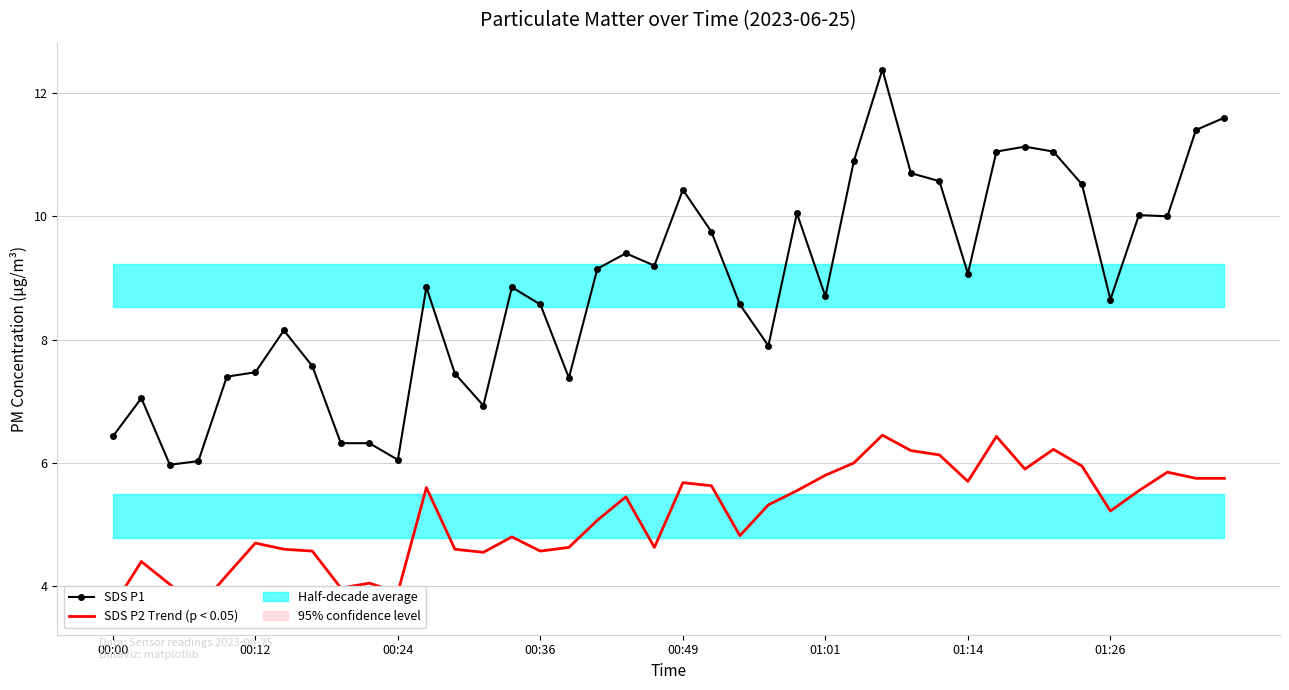

The SDS_P1 series shows 5.6 at 31. True or false?

False